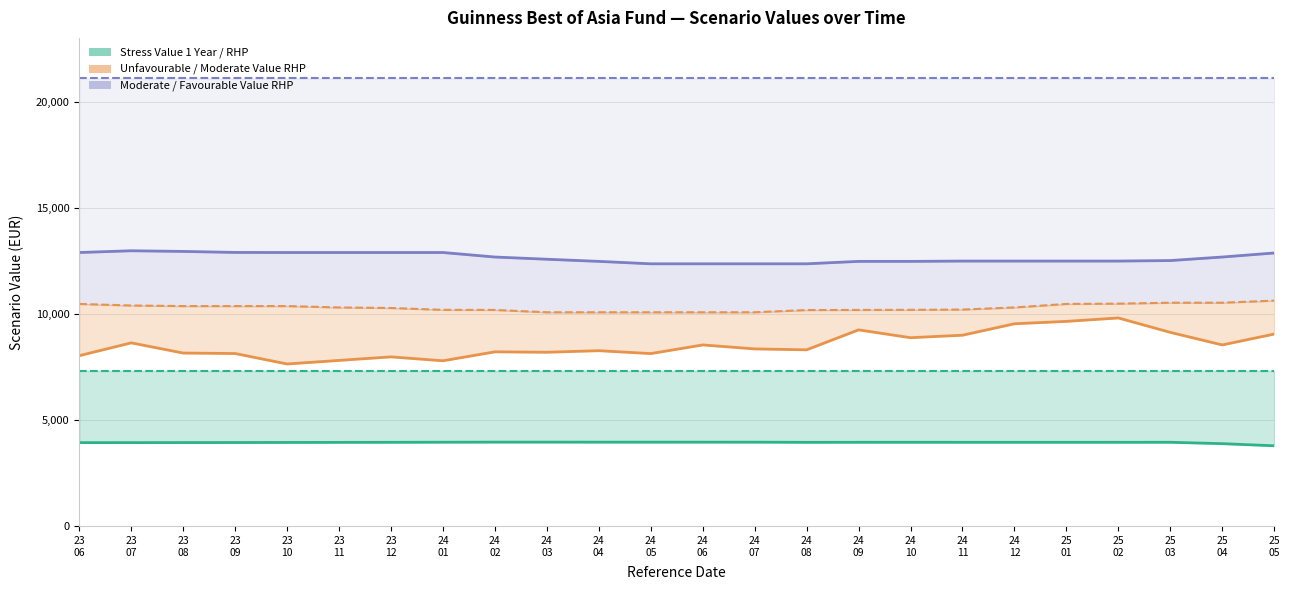

True or false: Moderate Value RHP and Unfavourable Value RHP intersect in this chart.

False